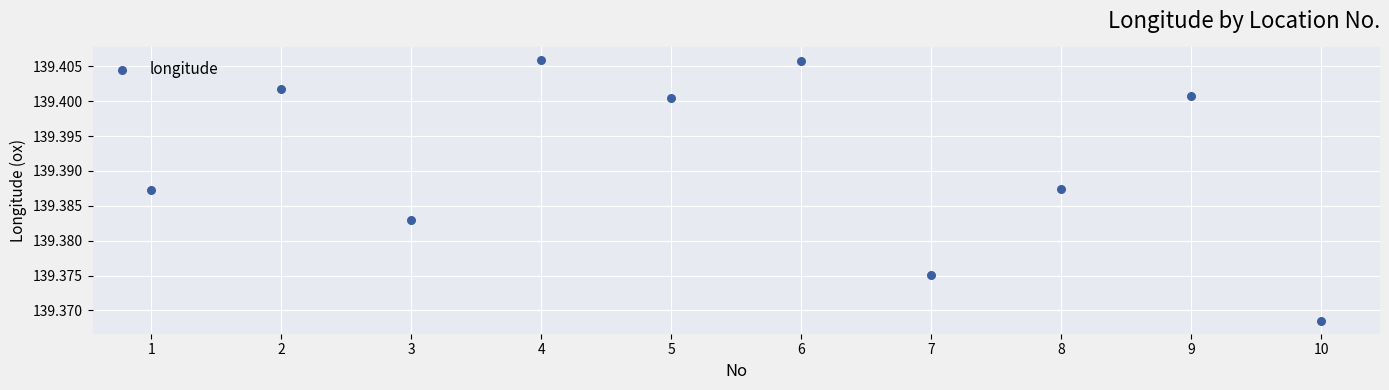

What is the range of X values (max minus min)?

9.0